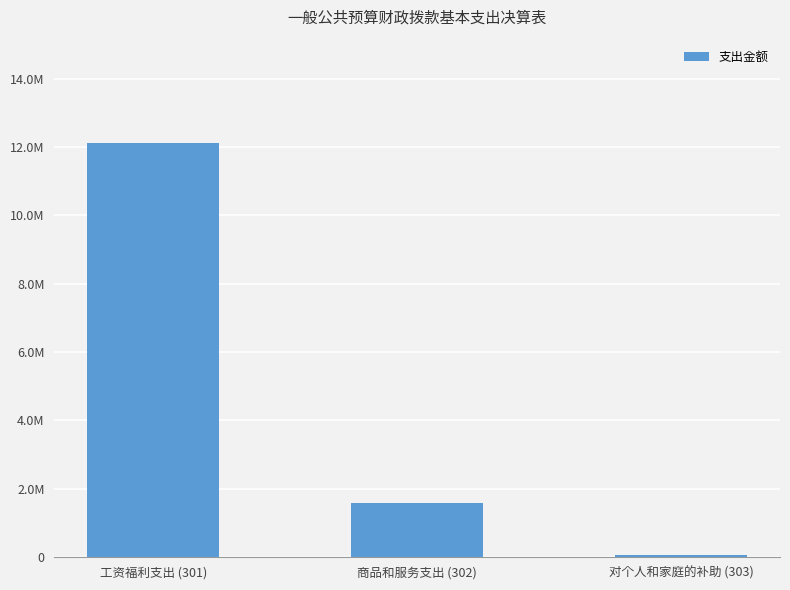

Reading right to left, list all the values displayed in this chart.

43150.4	1580885.4	12118837.6